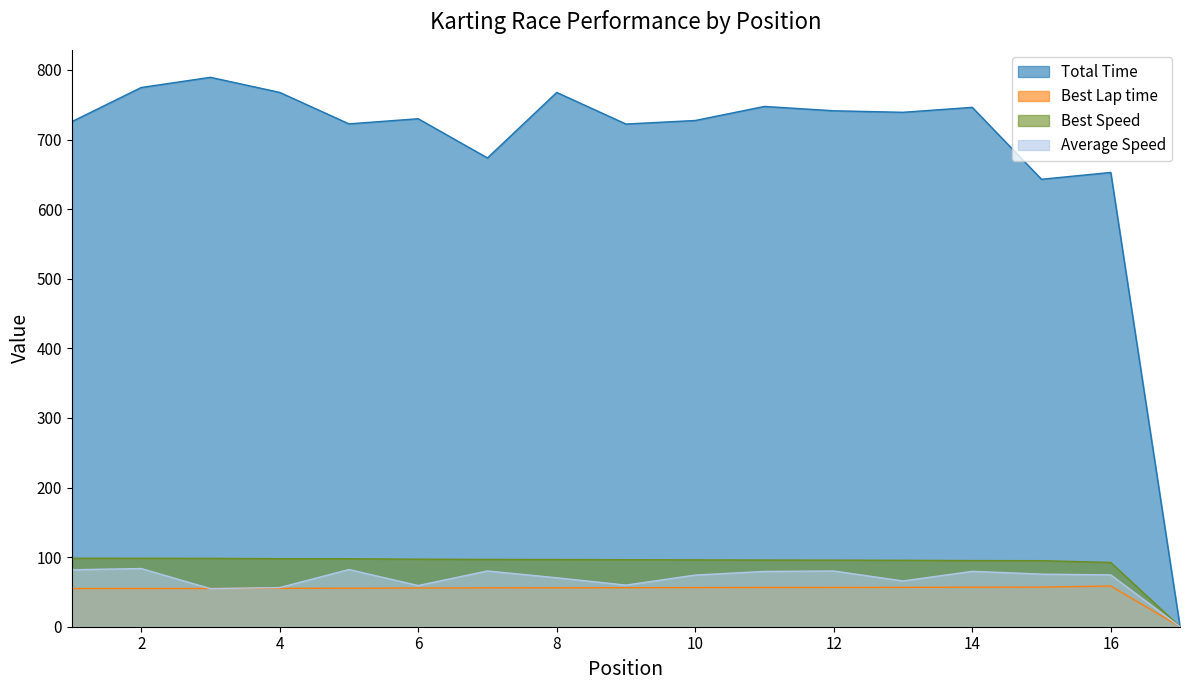

Count the number of data series in this chart.

4